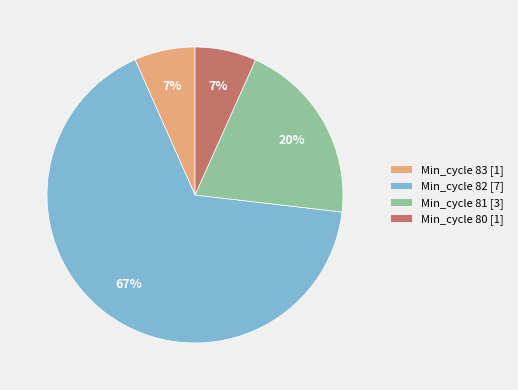

The Min_cycle 82 [7] slice represents 67% of the pie. True or false?

True